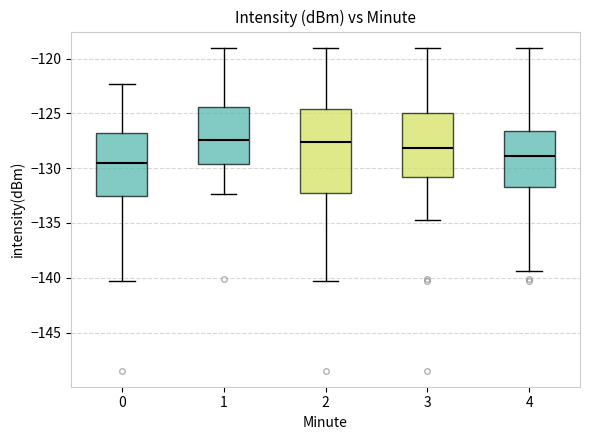

Reading left to right, read every box against the y-axis: the position of its median line, the range the box covers, and the ends of its whiskers. The values are not printed on the chart, so give them approximately, as read against the axis.

0: median -129.5, box -132.5 to -127.0, whiskers -140.5 to -122.5
1: median -127.5, box -129.5 to -124.5, whiskers -132.5 to -119.0
2: median -127.5, box -132.5 to -124.5, whiskers -140.5 to -119.0
3: median -128.0, box -131.0 to -125.0, whiskers -134.5 to -119.0
4: median -129.0, box -131.5 to -126.5, whiskers -139.5 to -119.0